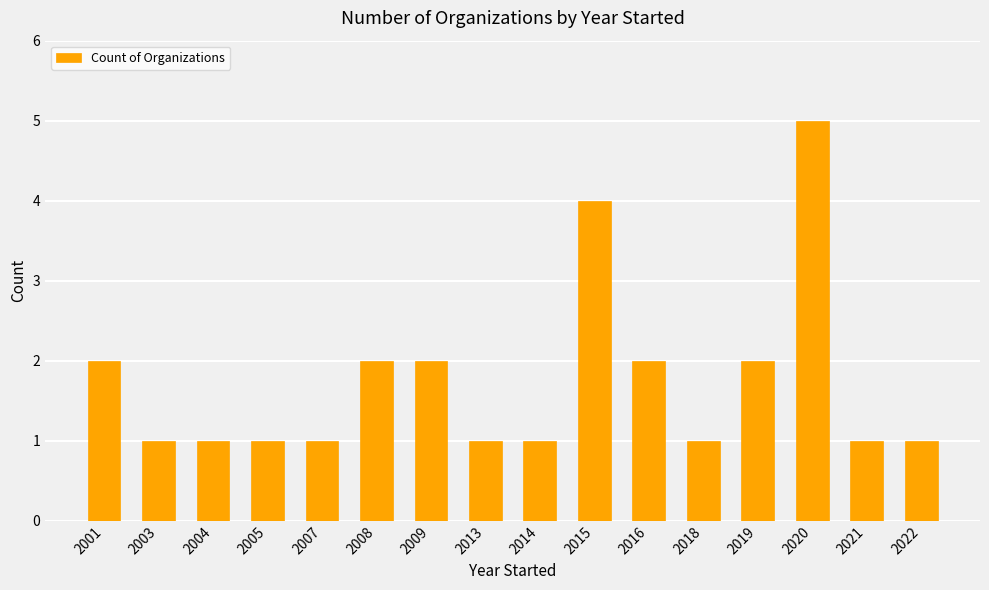

Which has a higher value, 2007 or 2008?

2008